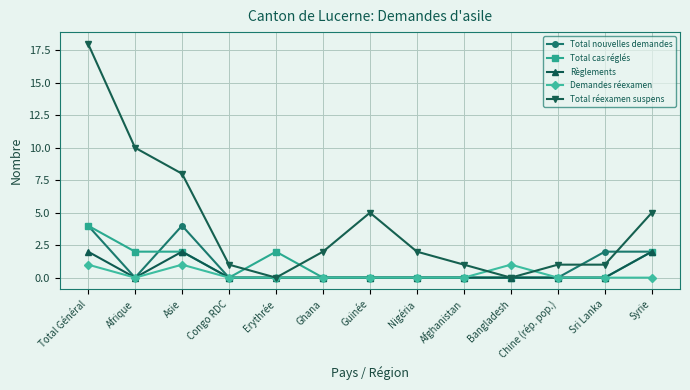

What is the label of the 11th point from the right?

Asie